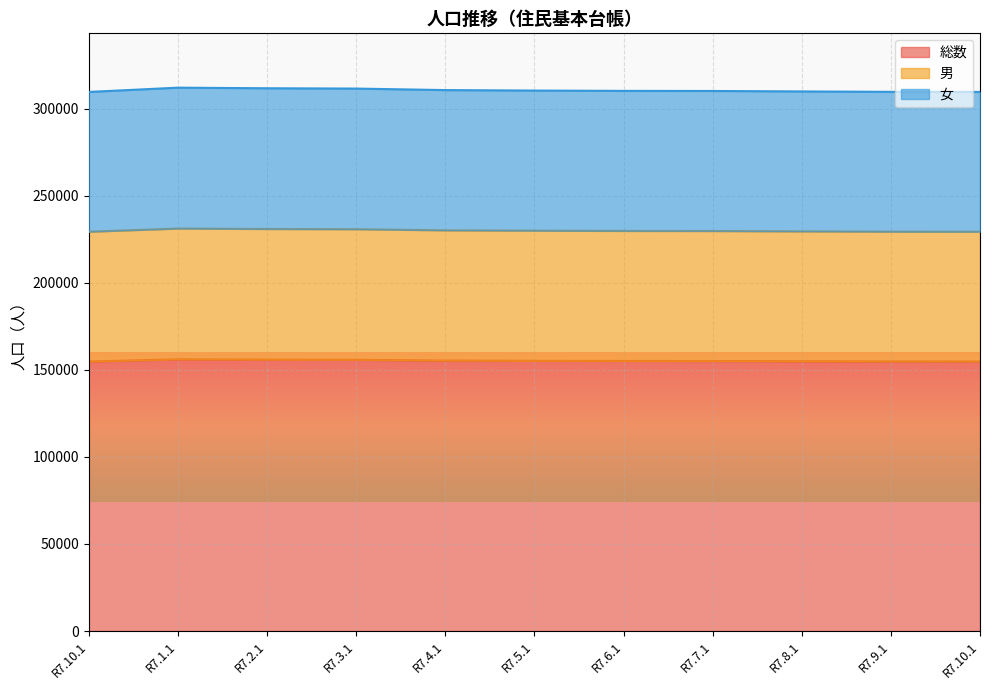

What is the difference between the maximum and minimum values in the 総数 series?

1224